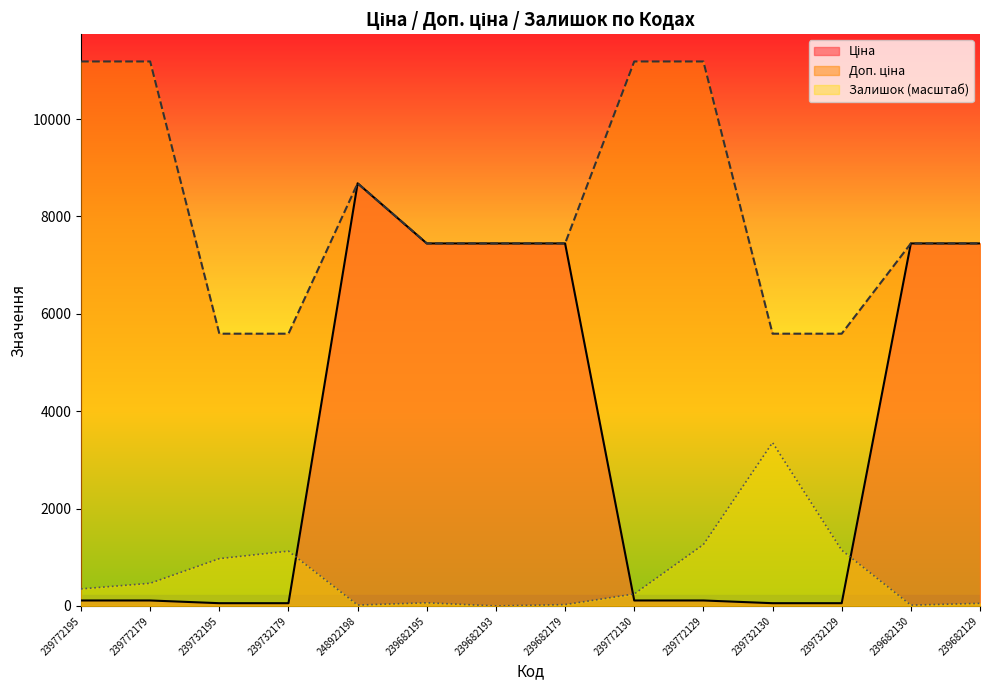

What is the difference between the highest and lowest values at 239772179?

11070.2